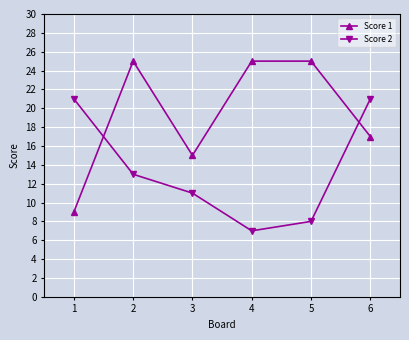

Reading left to right, list all the values displayed in this chart.

Score 1: 9	25	15	25	25	17
Score 2: 21	13	11	7	8	21